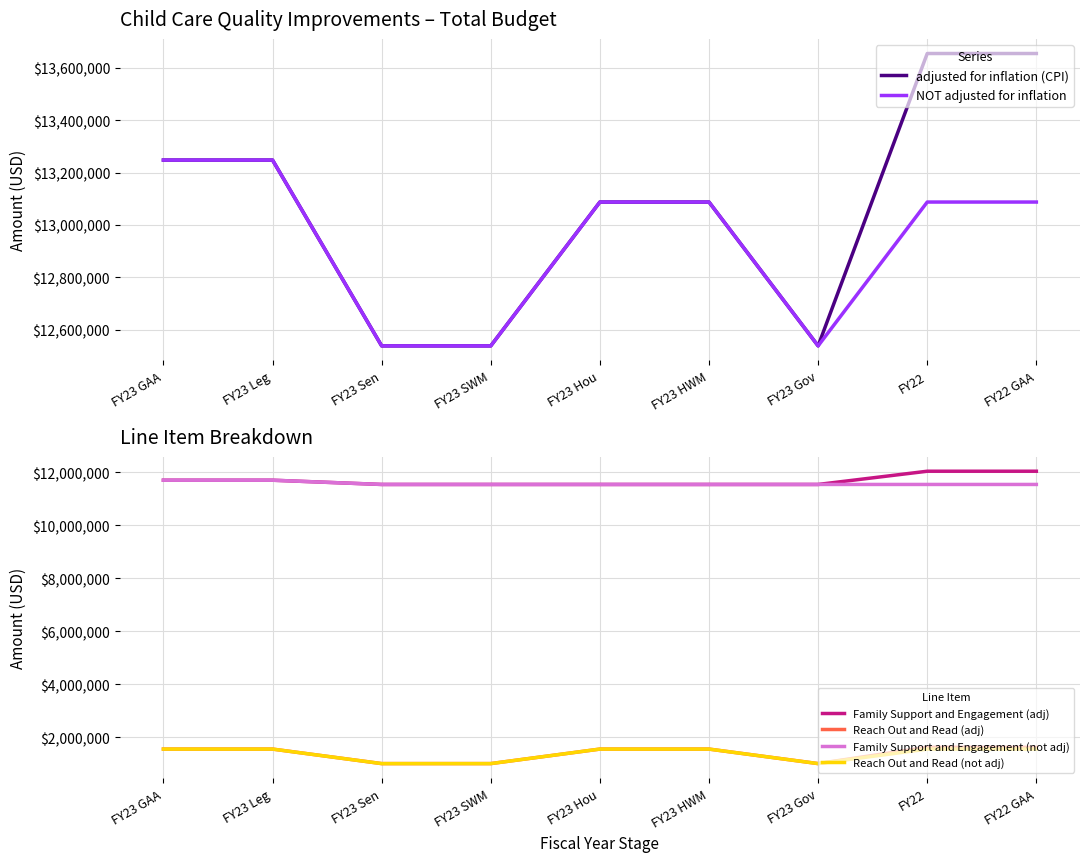

The Reach Out and Read (adj) series shows 1000000 at FY23 Gov. True or false?

True